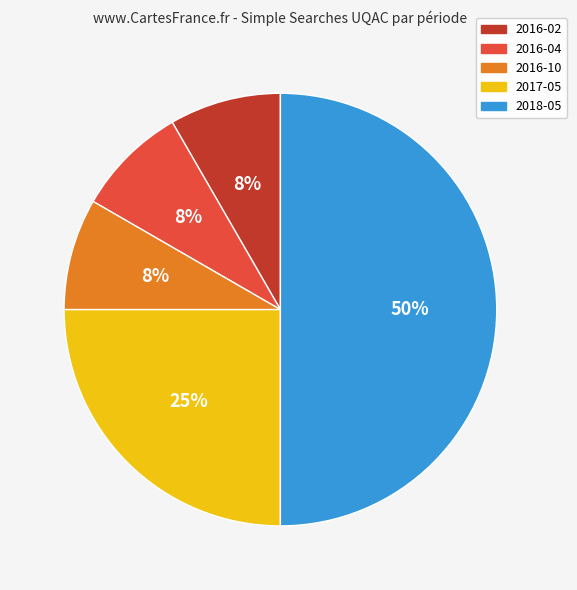

What is the largest slice in the pie chart?

2018-05